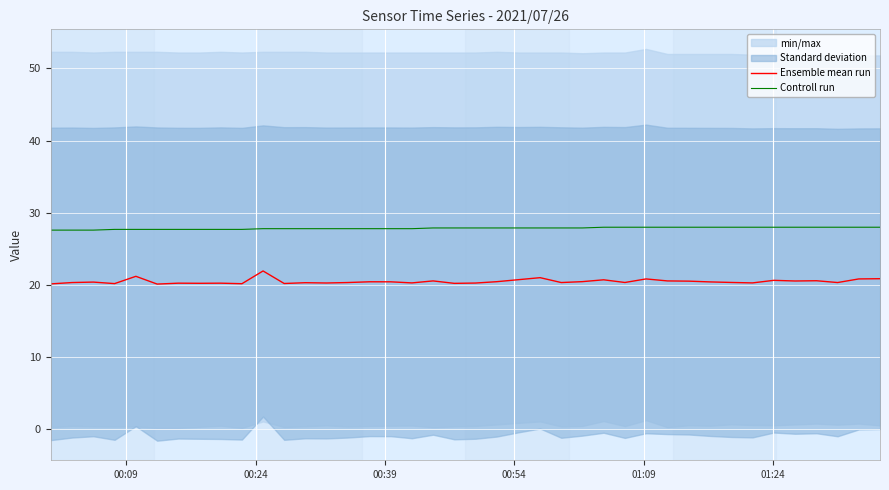

What is the highest value of the Controll run series?

28.0